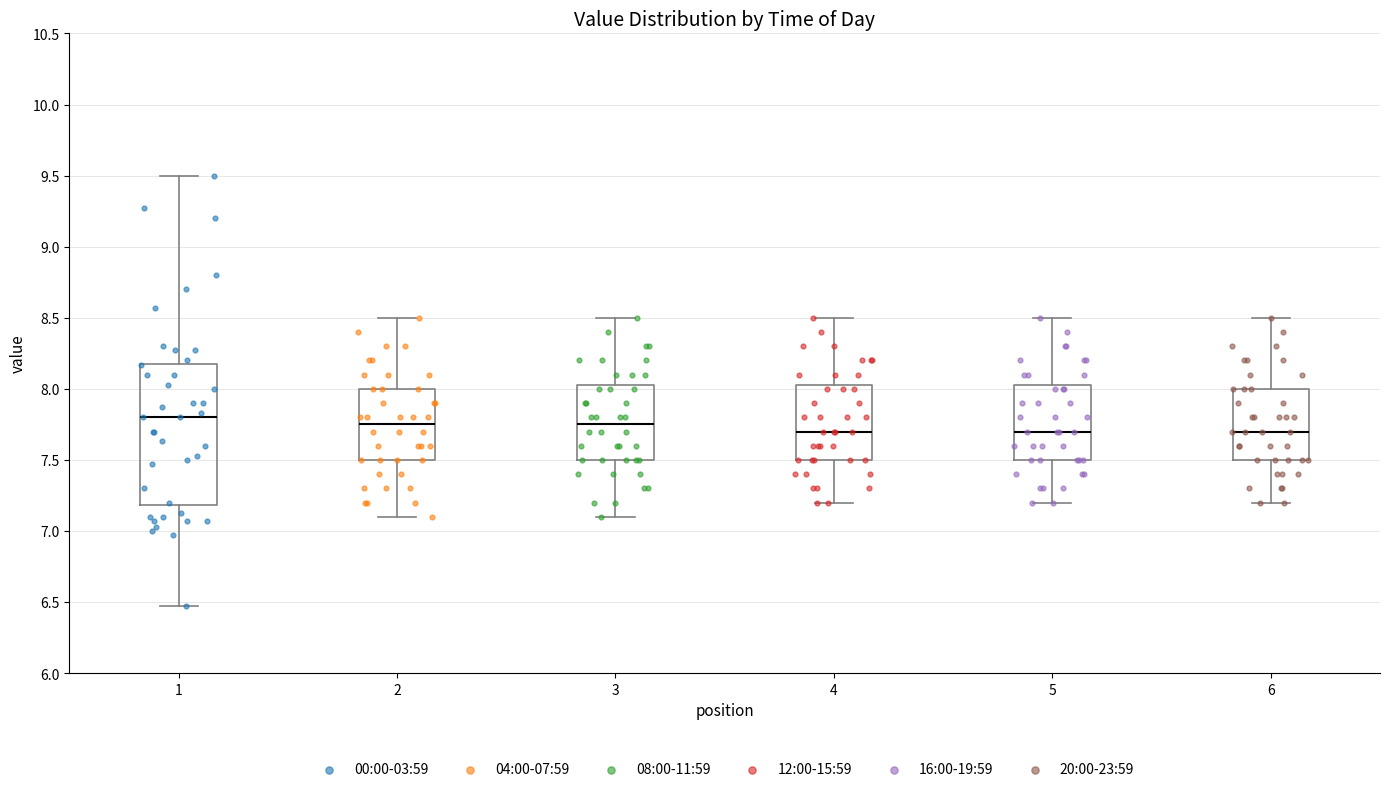

Where does the median line of the box at x = 3 sit on the y-axis? The values are not printed on the chart, so give them approximately, as read against the axis.

7.75